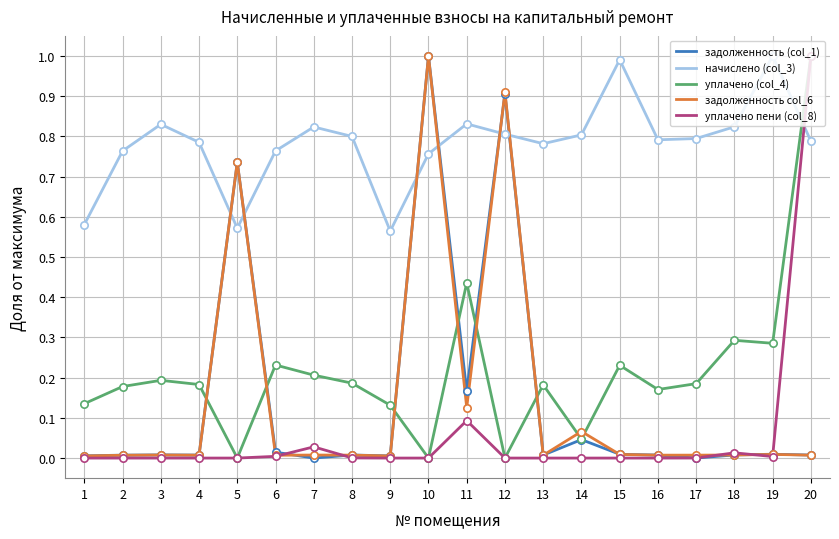

Which series has the largest total across all categories?

начислено (col_3)